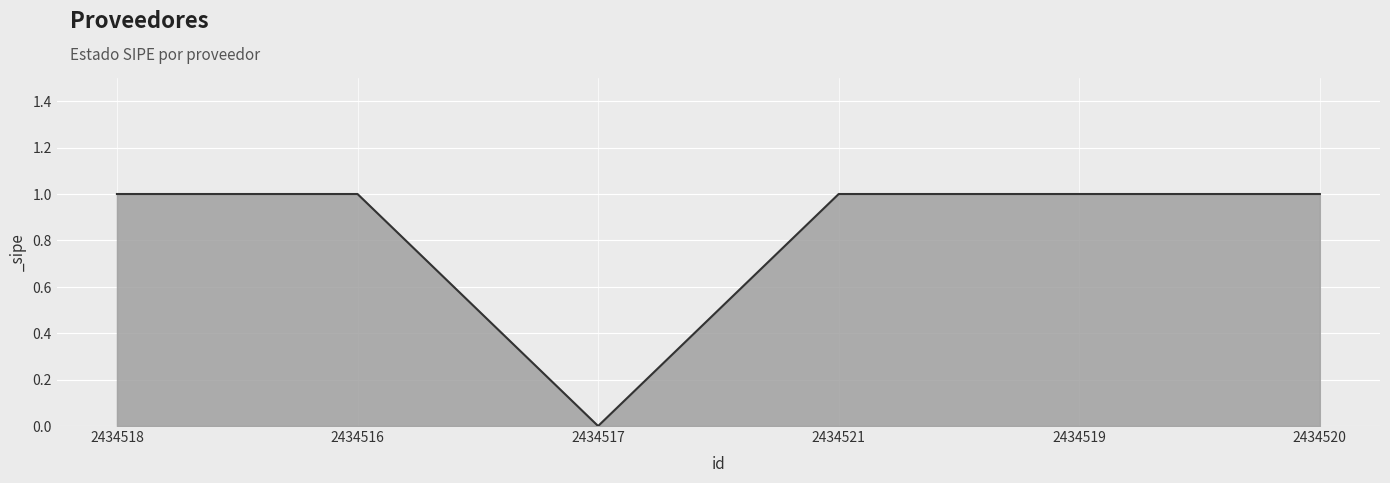

The value at 2434520 is 1. True or false?

True